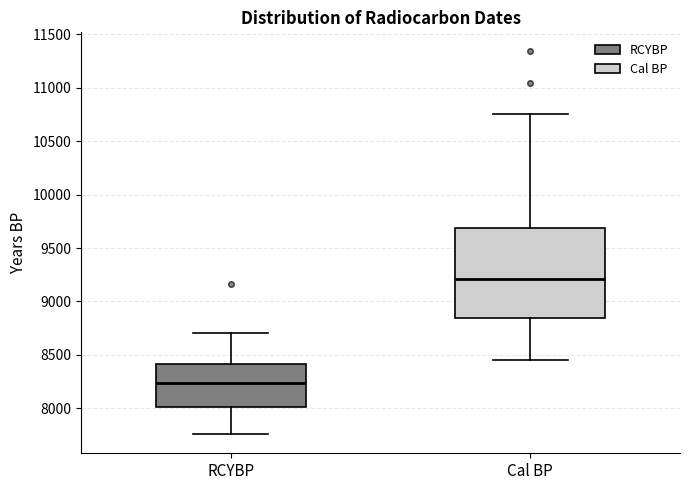

Which box is the tallest, from its lower edge to its upper edge?

Cal BP